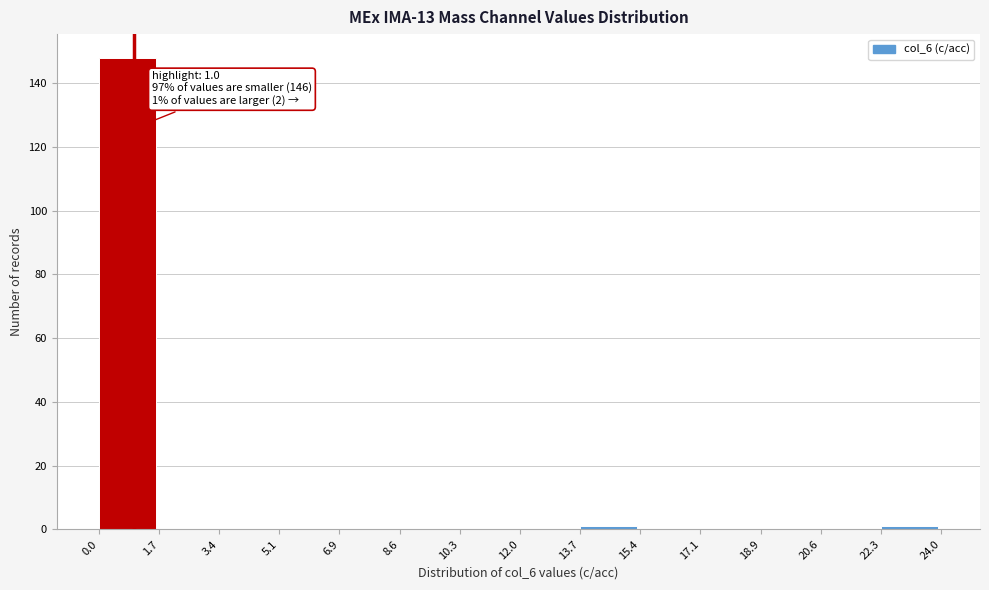

Which range on the x-axis has the tallest bar?

0.0 to 1.7